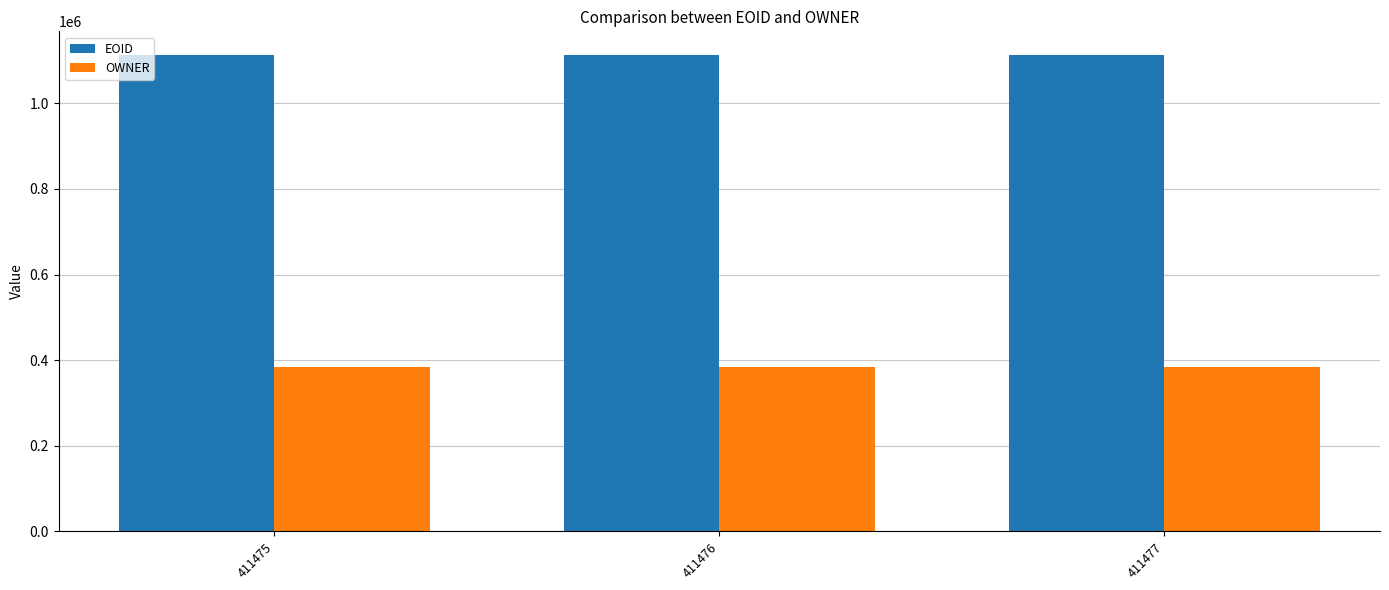

Rank the series by their average value, from highest to lowest.

EOID, OWNER